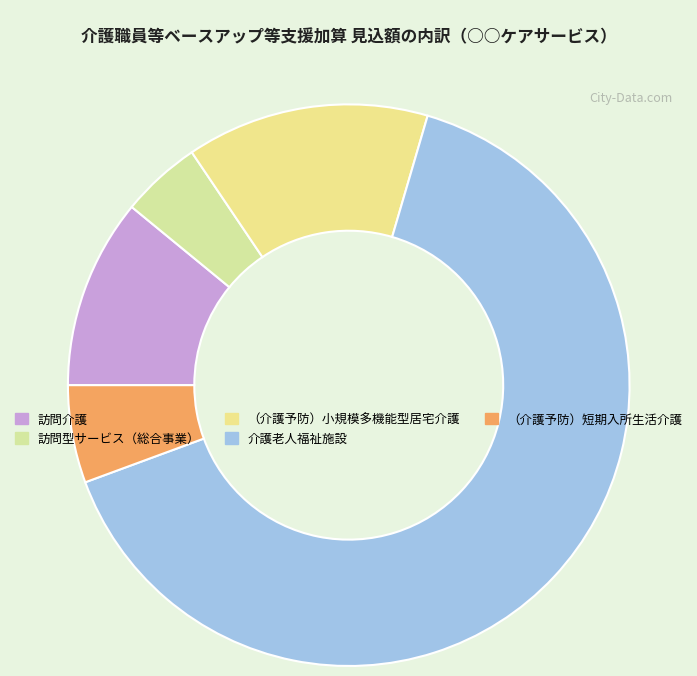

Count the number of slices in the pie.

5